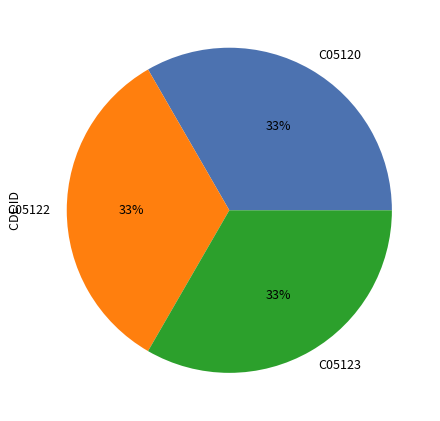

To the nearest percent, what is the average slice percentage?

33%